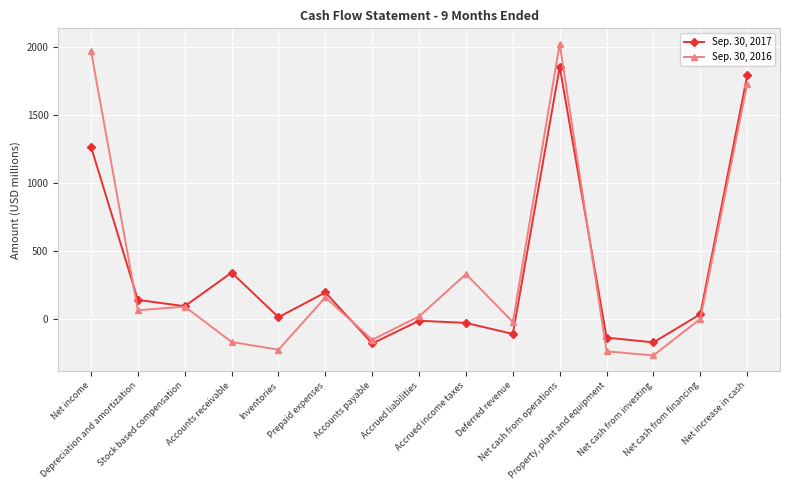

What is the difference between the highest and lowest values at Depreciation and amortization?

76